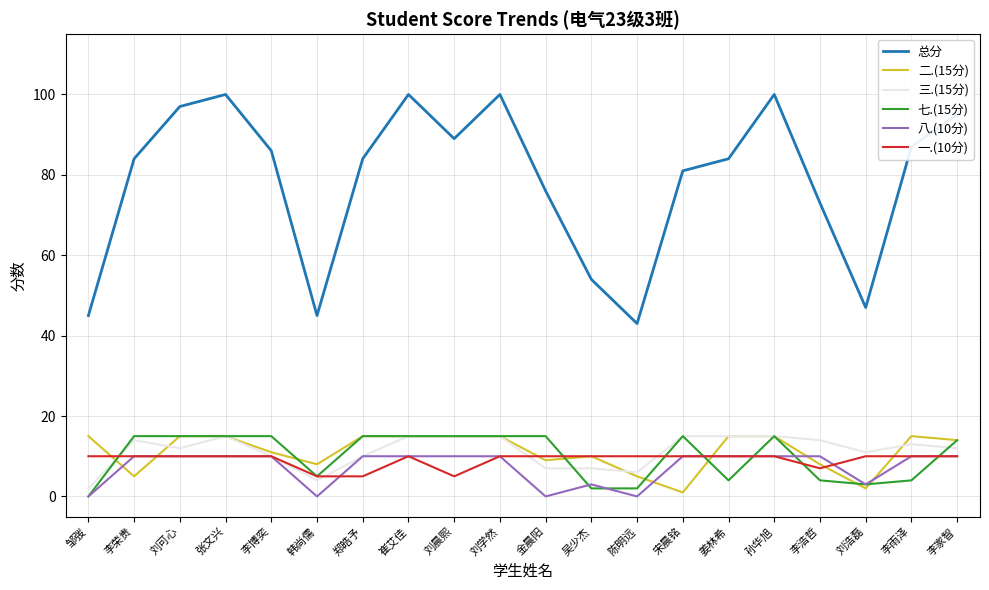

What is the average value of the 二.(15分) series?

11